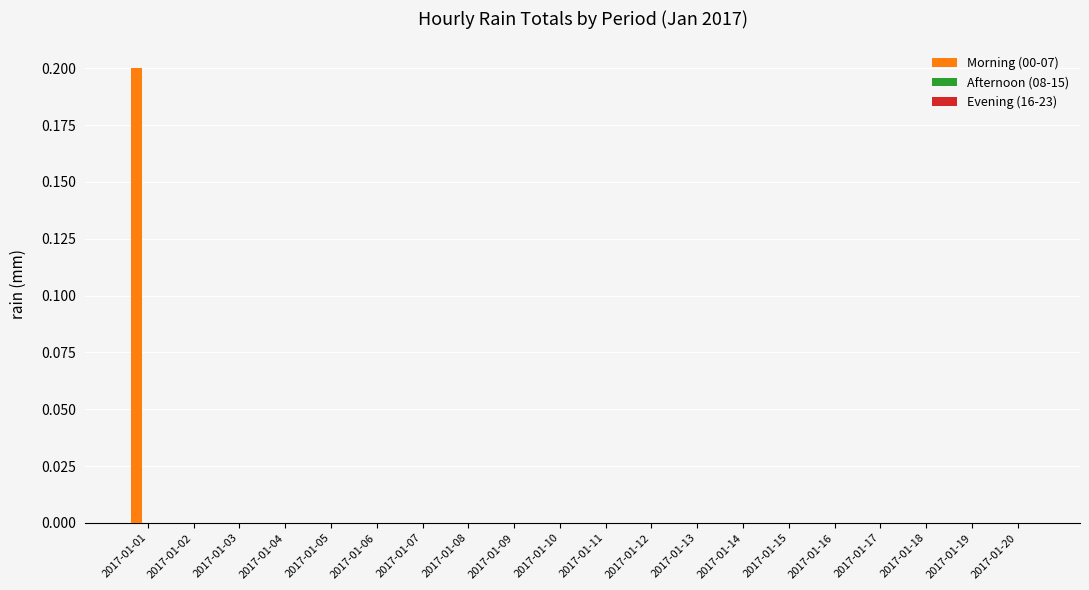

At which category does the chart reach its peak across all series?

2017-01-01